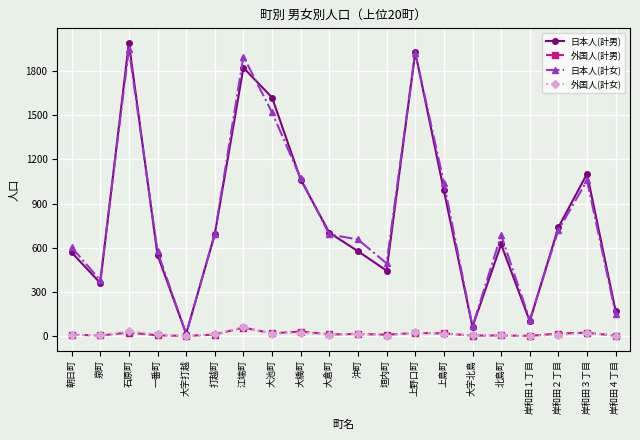

What is the average value of the 日本人(計男) series?

806